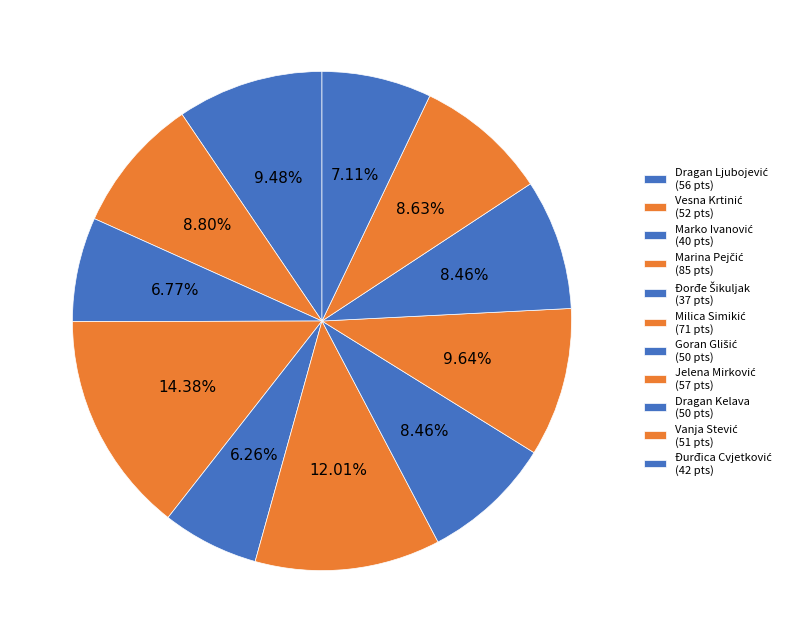

Does Đorđe Šikuljak represent more than half of the total?

No